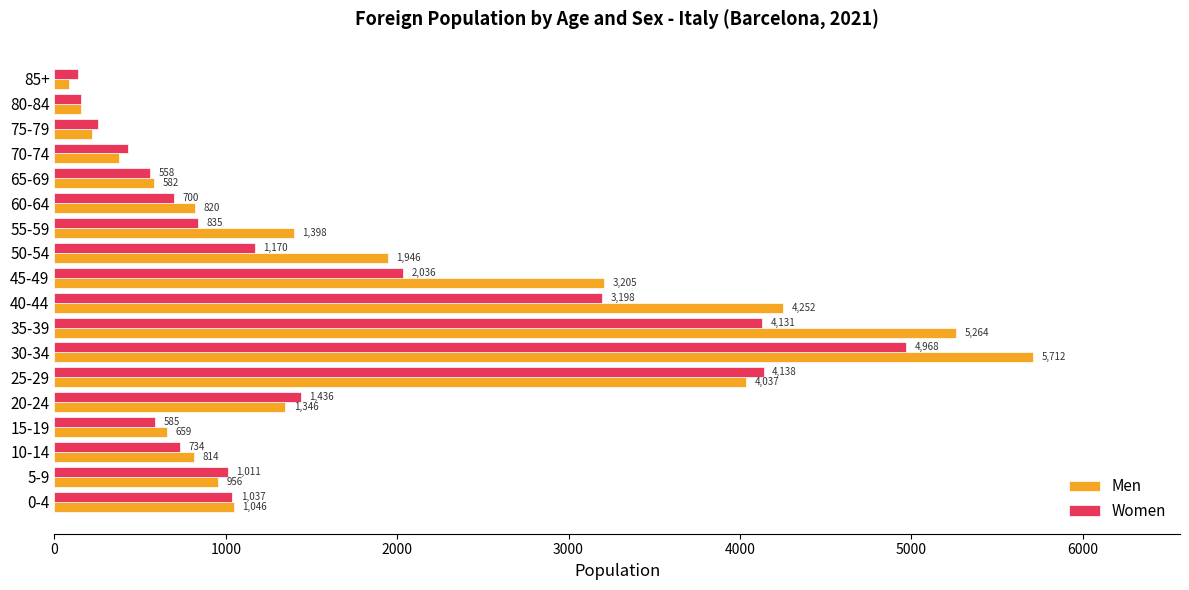

The Women series shows 4131 at 35-39. True or false?

True